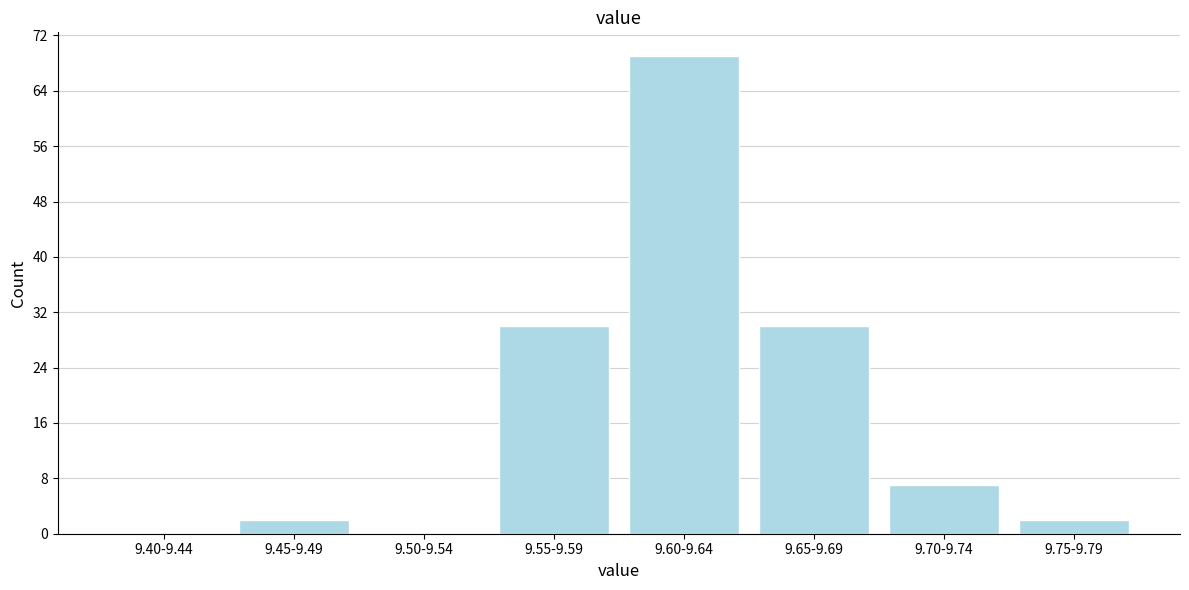

Reading left to right, list all the values displayed in this chart.

9.40-9.44=0	9.45-9.49=2	9.50-9.54=0	9.55-9.59=30	9.60-9.64=69	9.65-9.69=30	9.70-9.74=7	9.75-9.79=2